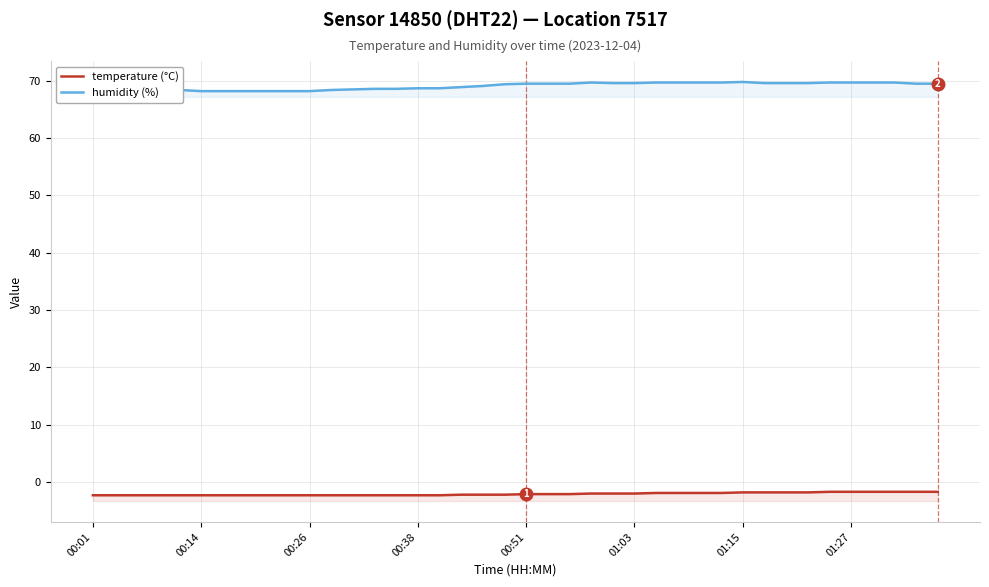

True or false: temperature (°C) and humidity (%) cross at least once.

False